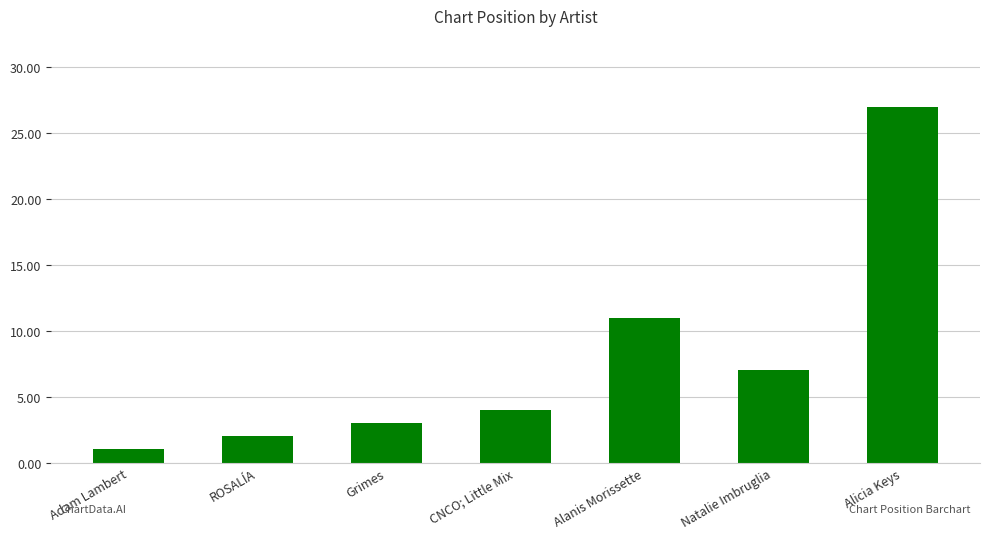

What is the label of the 2nd bar from the right?

Natalie Imbruglia